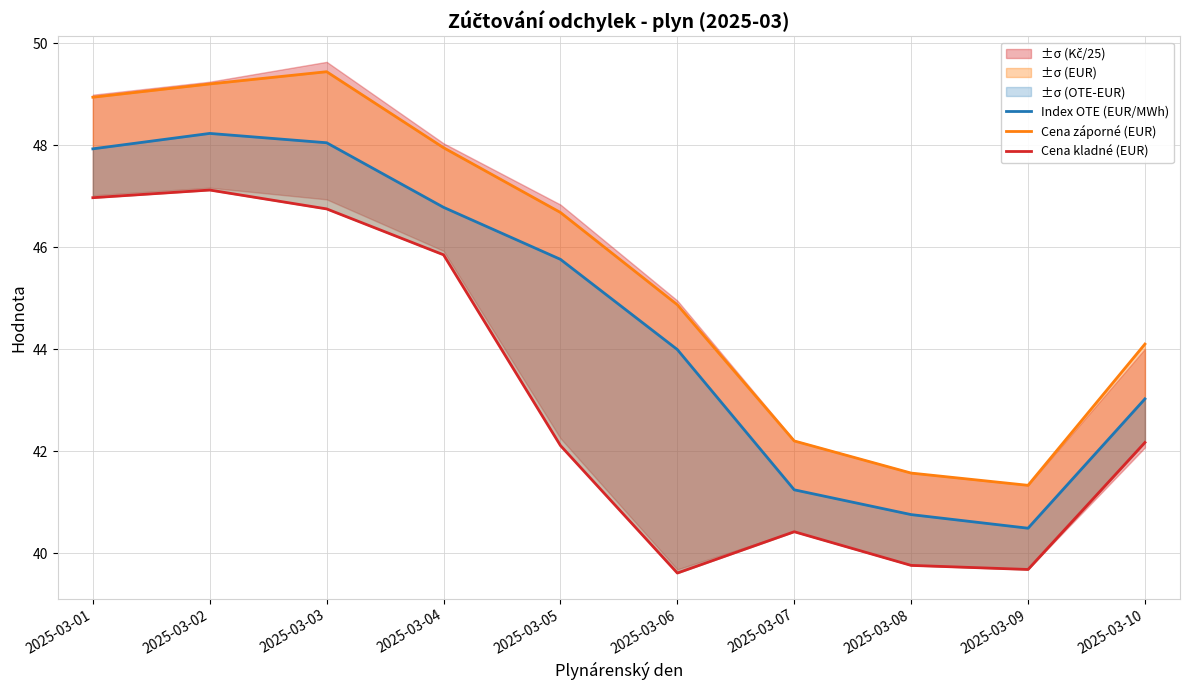

What is the difference between the maximum and second lowest values in the Index OTE (EUR/MWh) series?

7.5